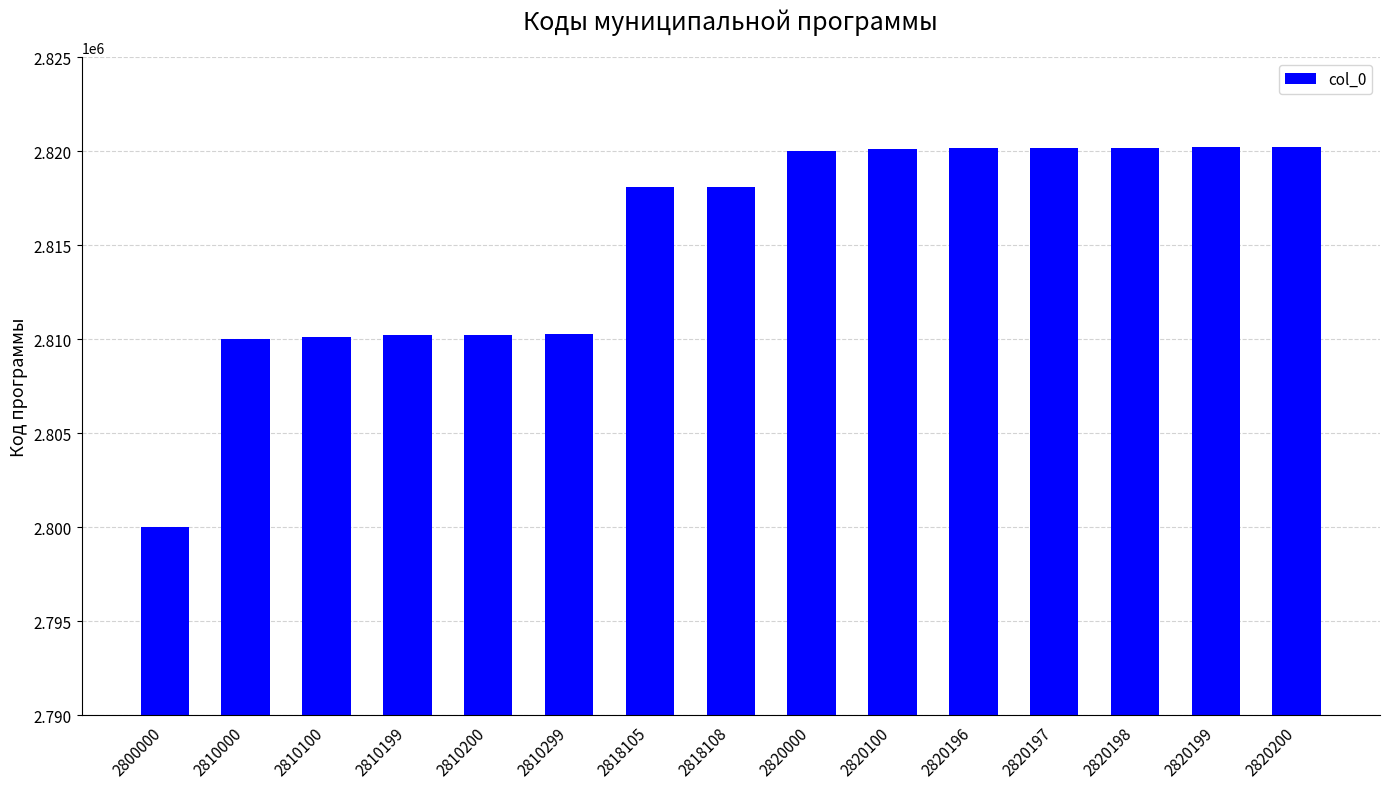

Which category has the lowest value across all series?

2800000